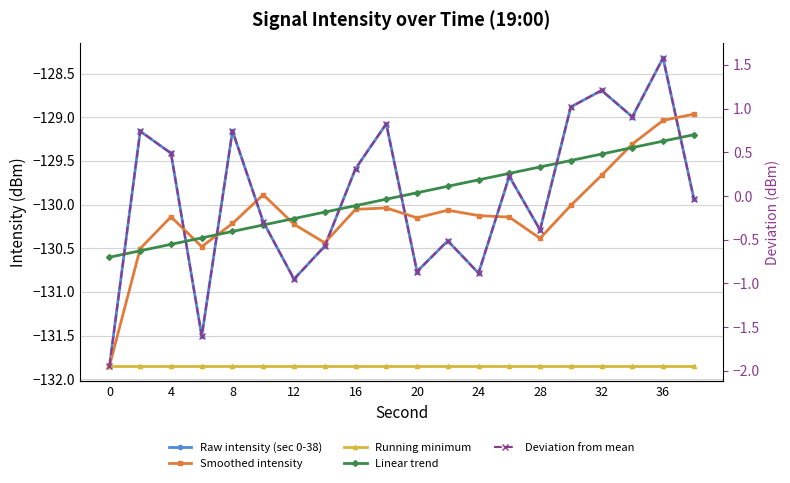

What is the highest value of the Running minimum series?

-131.8